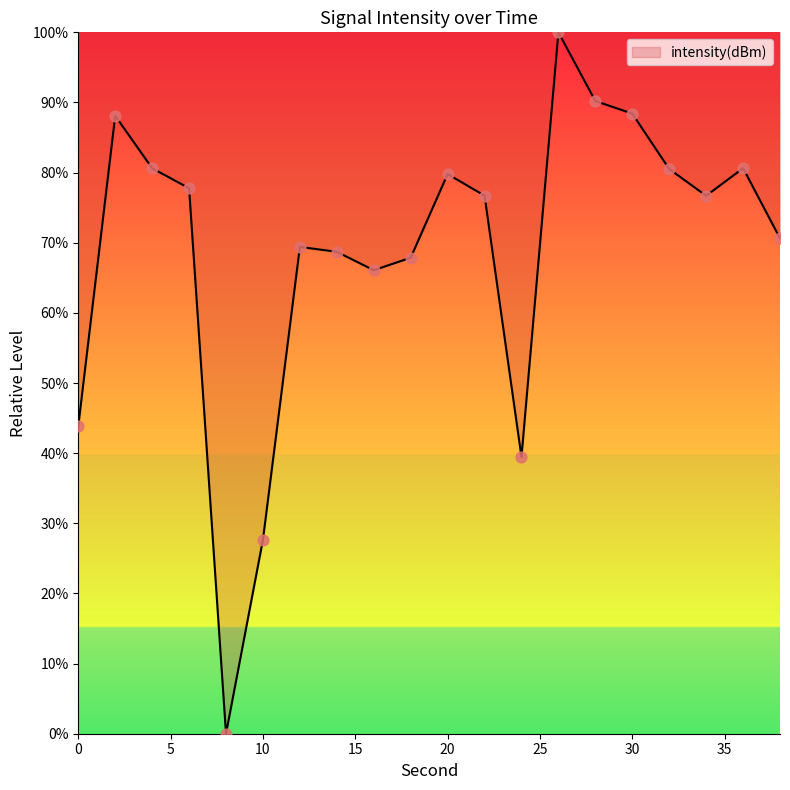

What is the difference between the maximum and minimum values?

100.0